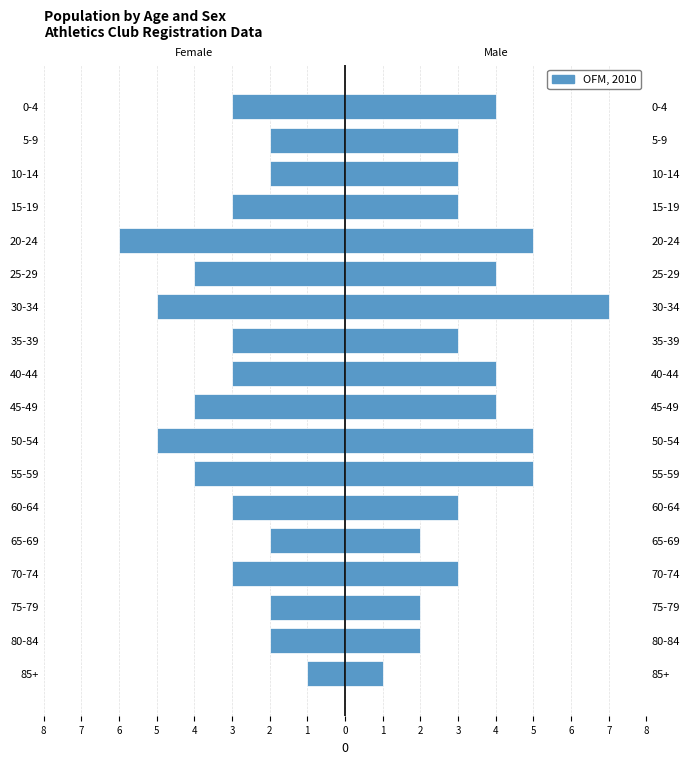

What is the value of the 2nd bar from the left?

-2